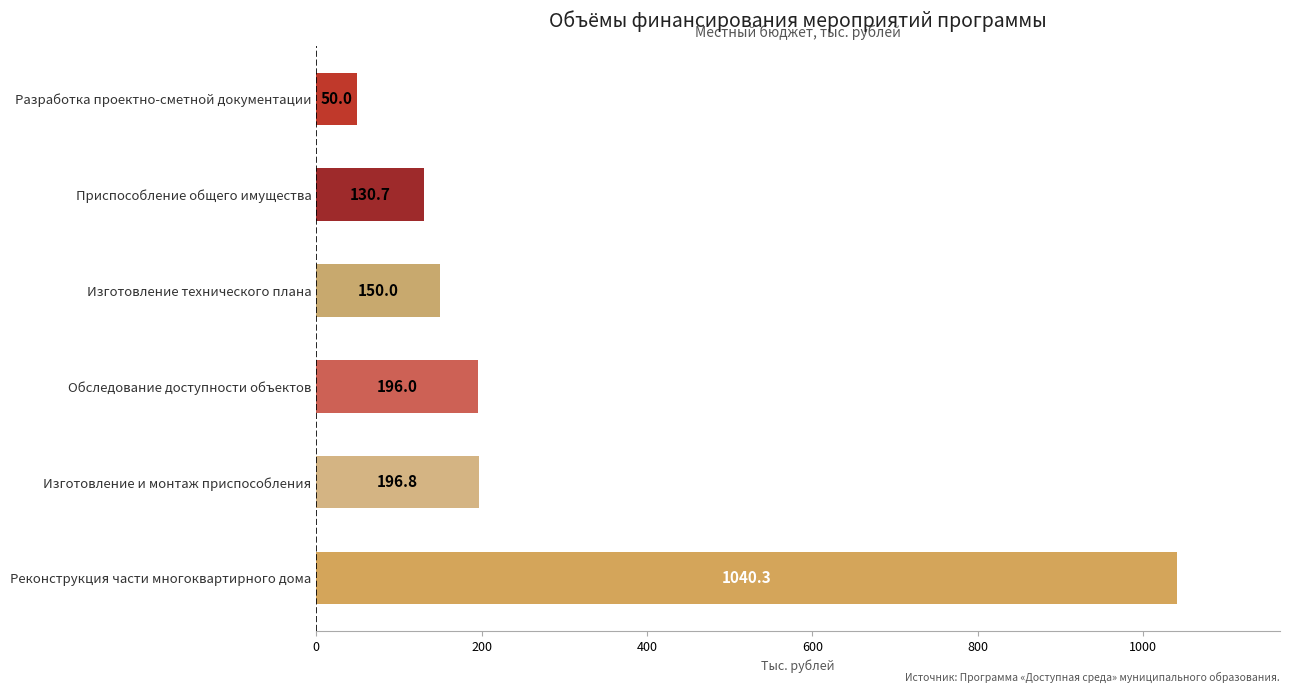

List the labels in order of value, largest first.

Реконструкция части многоквартирного дома, Изготовление и монтаж приспособления, Обследование доступности объектов, Изготовление технического плана, Приспособление общего имущества, Разработка проектно-сметной документации